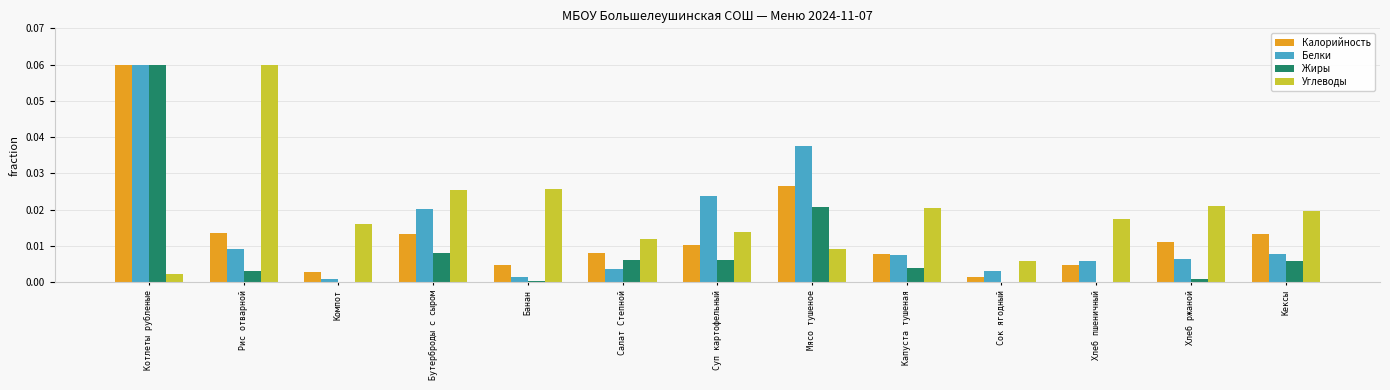

Between Мясо тушеное and Капуста тушеная, which series saw the biggest shift?

Белки